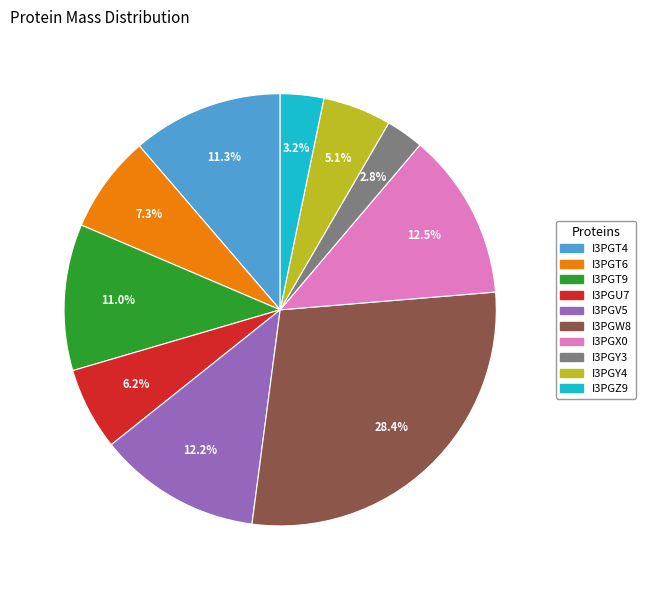

How many segments does this pie chart have?

10